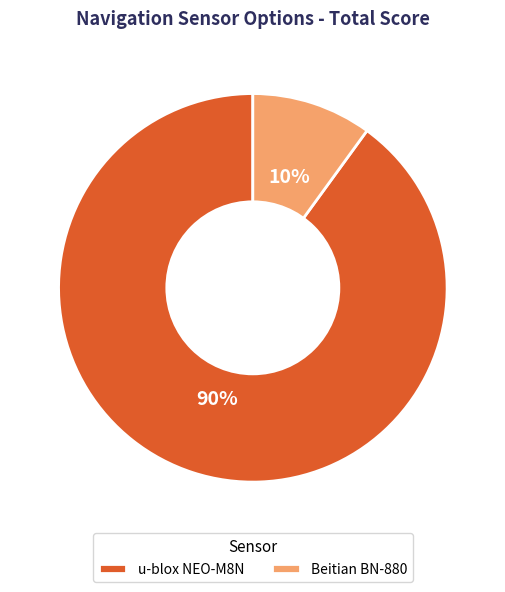

Rank the categories by value from highest to lowest.

u-blox NEO-M8N, Beitian BN-880